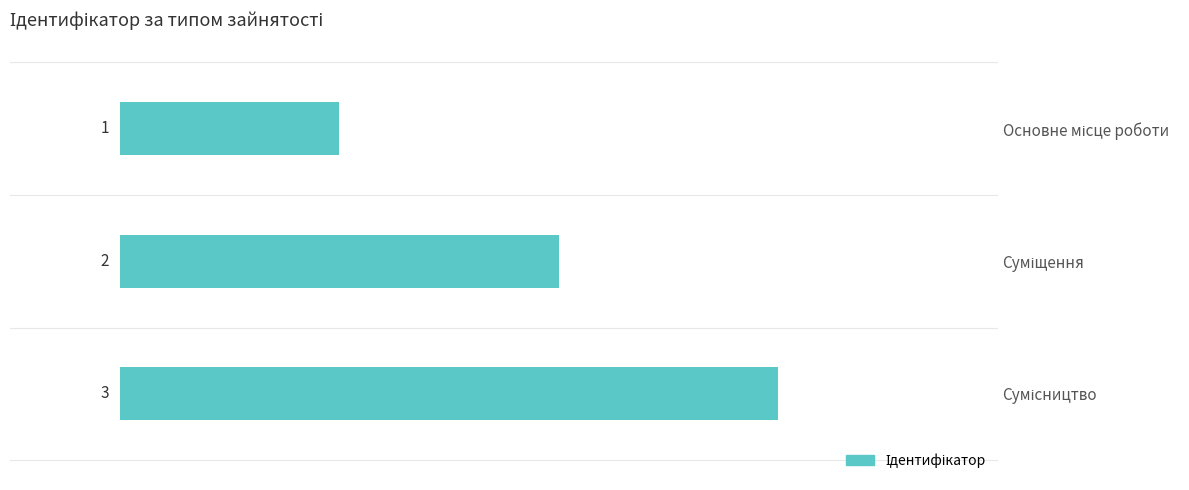

What is the greatest value displayed?

3